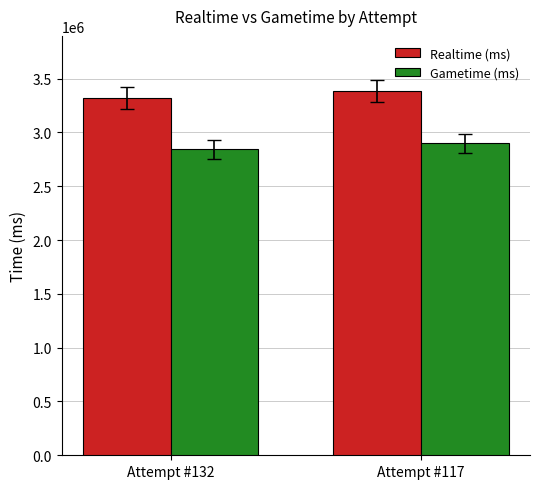

Rank the series at Attempt #132 from highest to lowest value.

Realtime (ms), Gametime (ms)